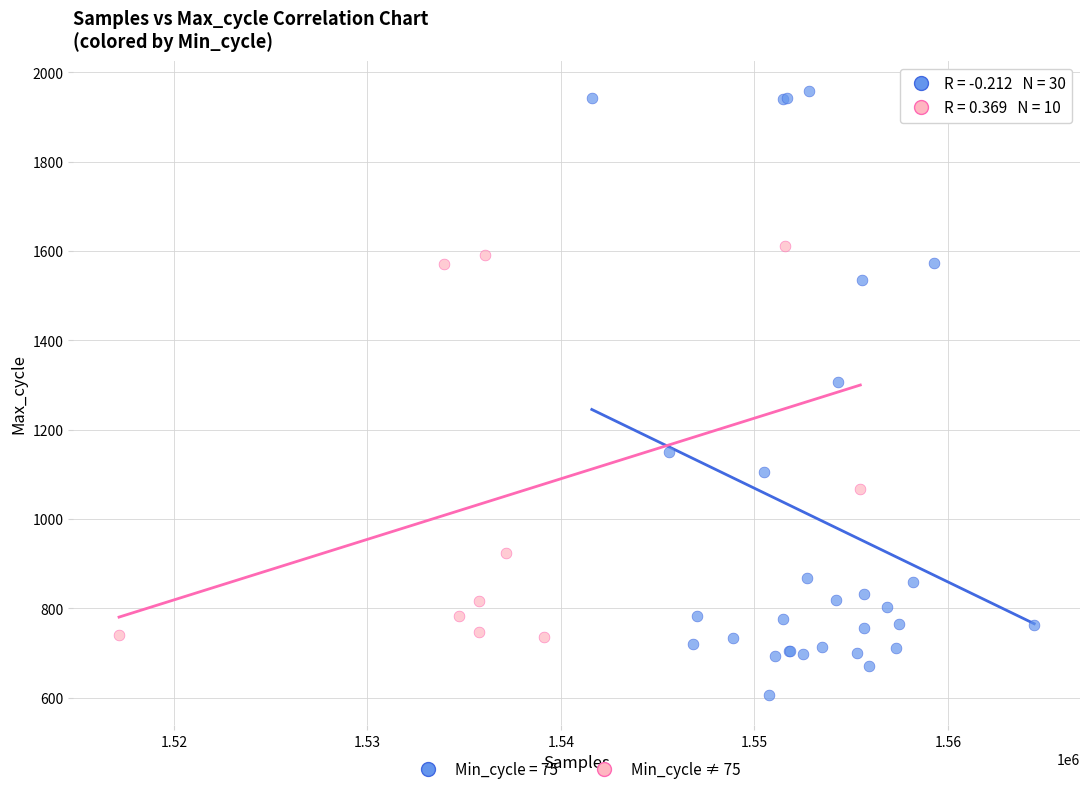

Which series contains the lowest Y value?

Min_cycle = 75